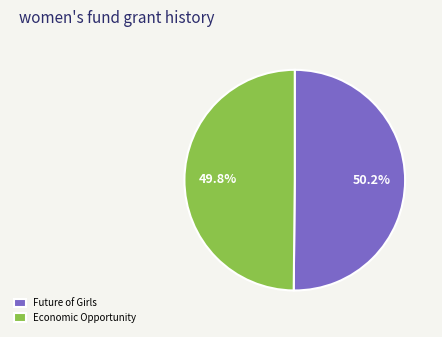

Approximately how many times larger is the value at Future of Girls compared to Economic Opportunity?

1.0